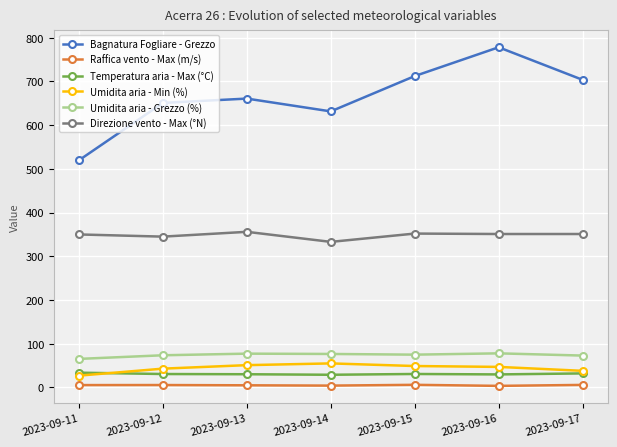

True or false: Bagnatura Fogliare - Grezzo and Umidita aria - Grezzo (%) intersect in this chart.

False